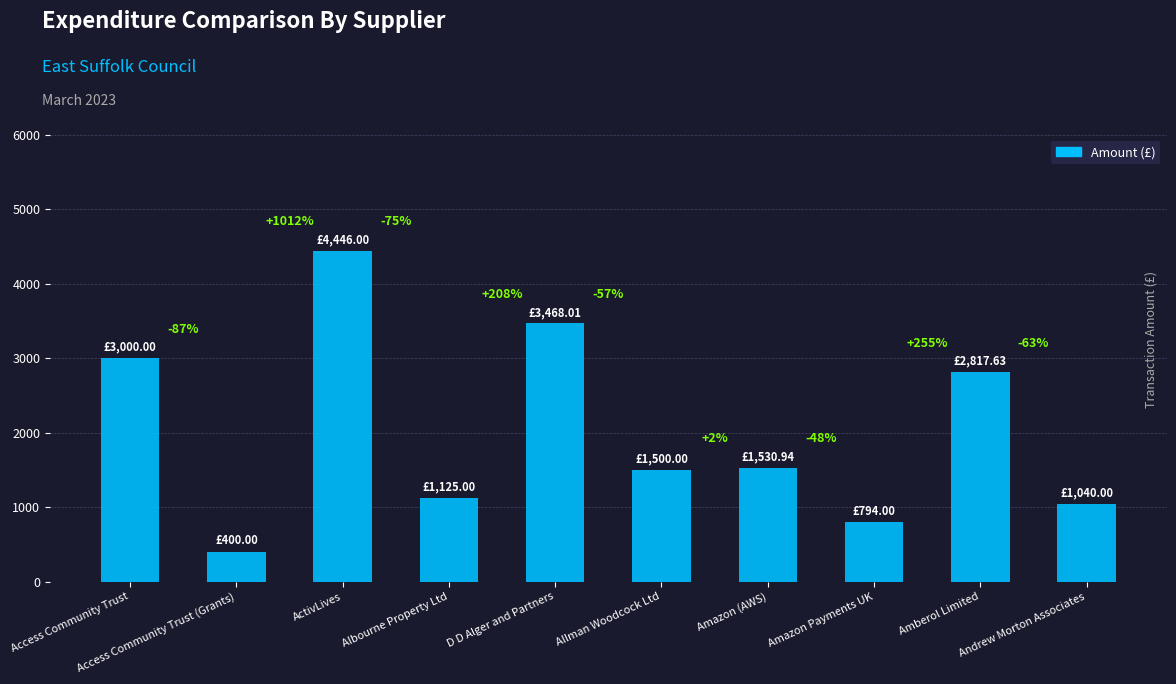

How many bars are there in total?

10